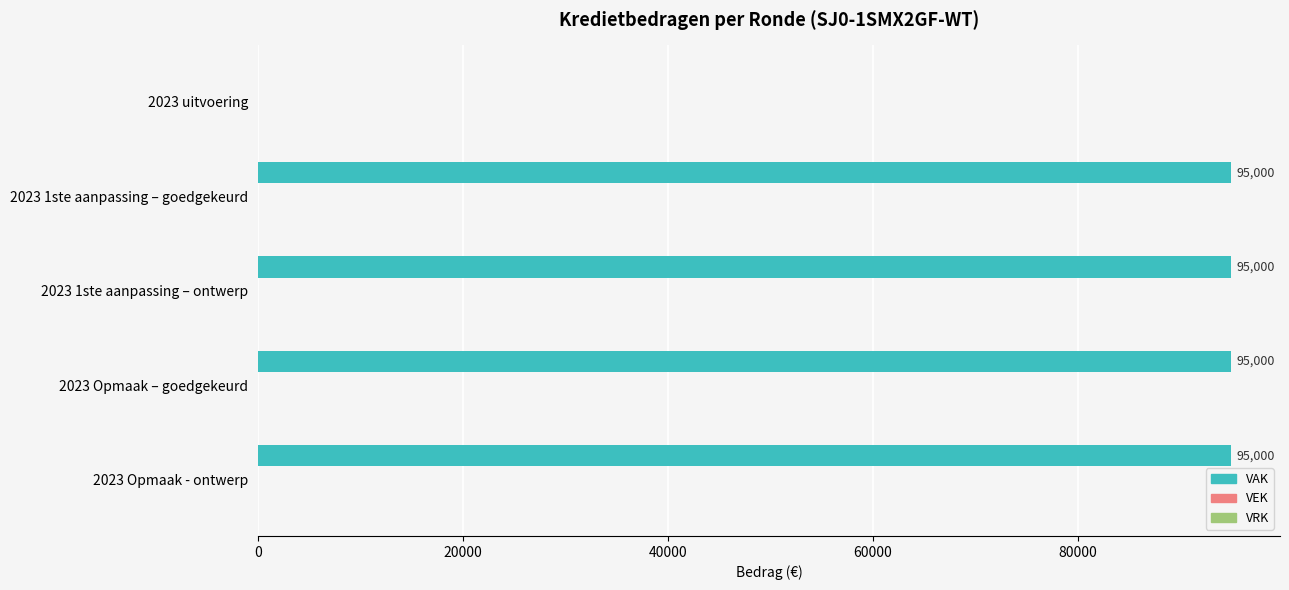

What is the change in value from 2023 uitvoering to 2023 1ste aanpassing – ontwerp?

+95000